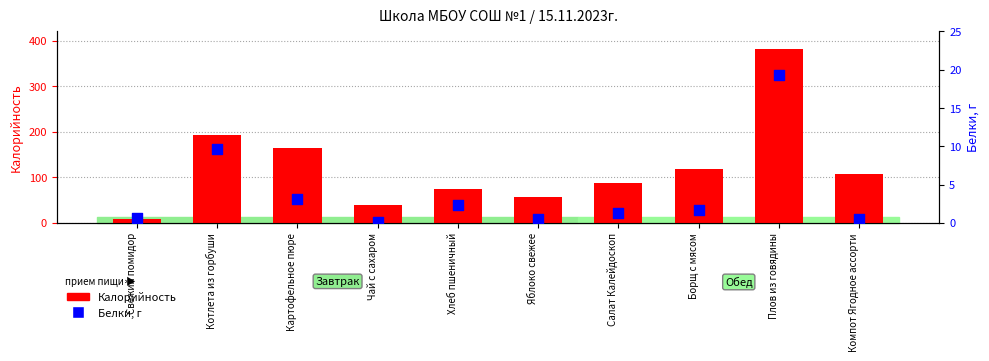

What are all the series names shown in the legend?

Калорийность, Белки